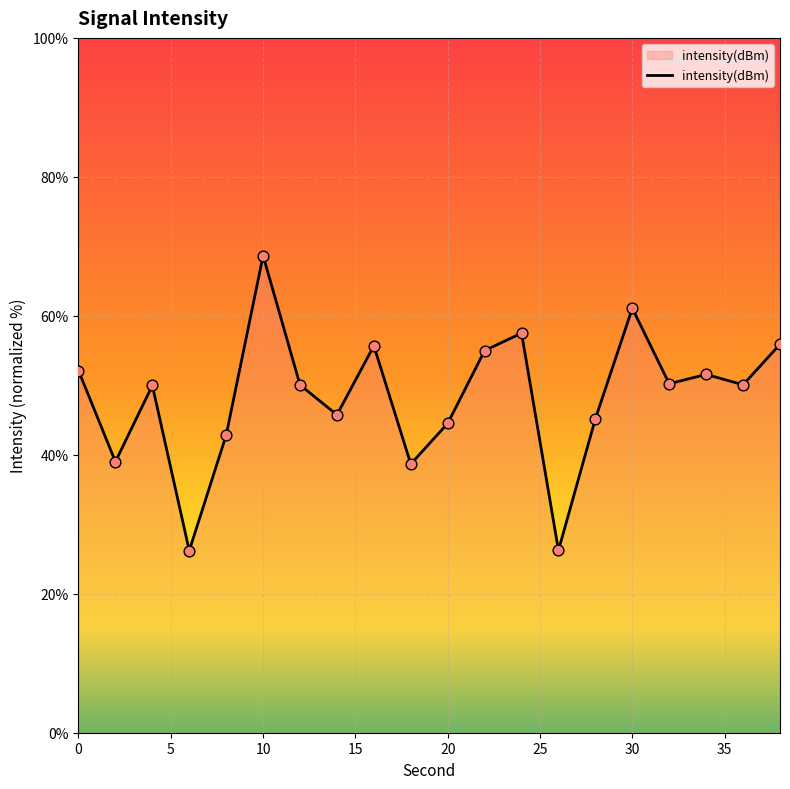

What is the difference between the maximum and minimum values?

42.4